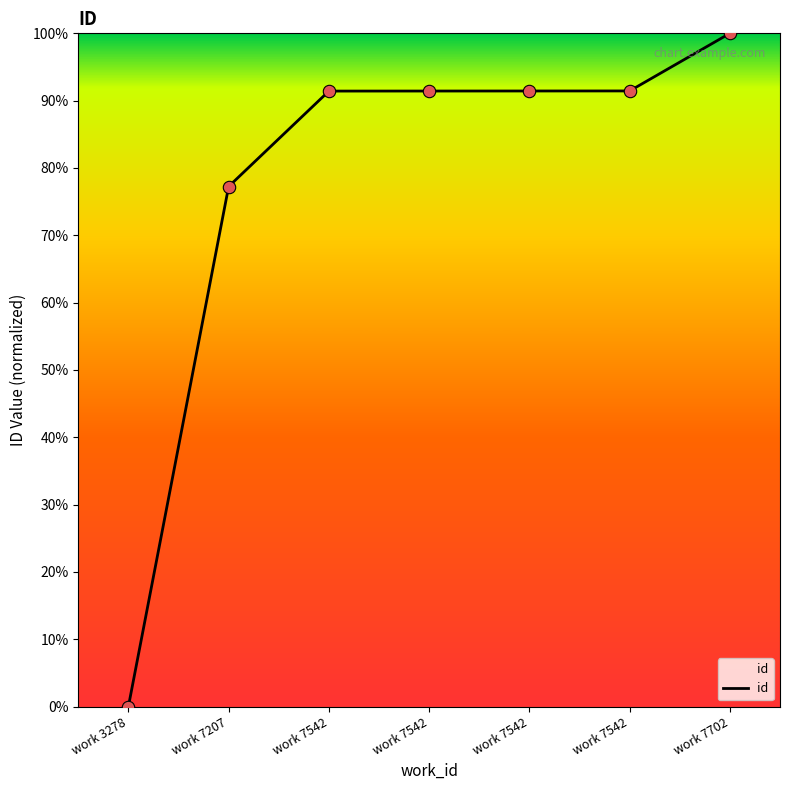

What is the ratio of the value at work 7542 to the value at work 7542?

1.0